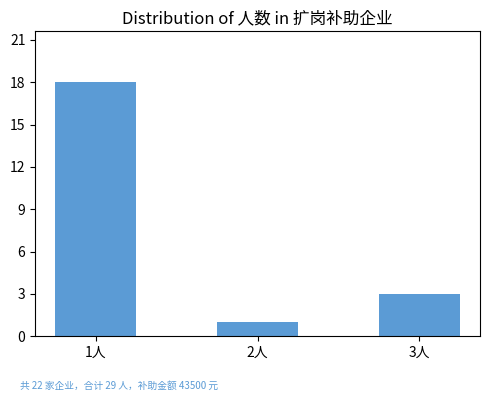

Reading right to left, transcribe all the data shown in this chart.

3	1	18